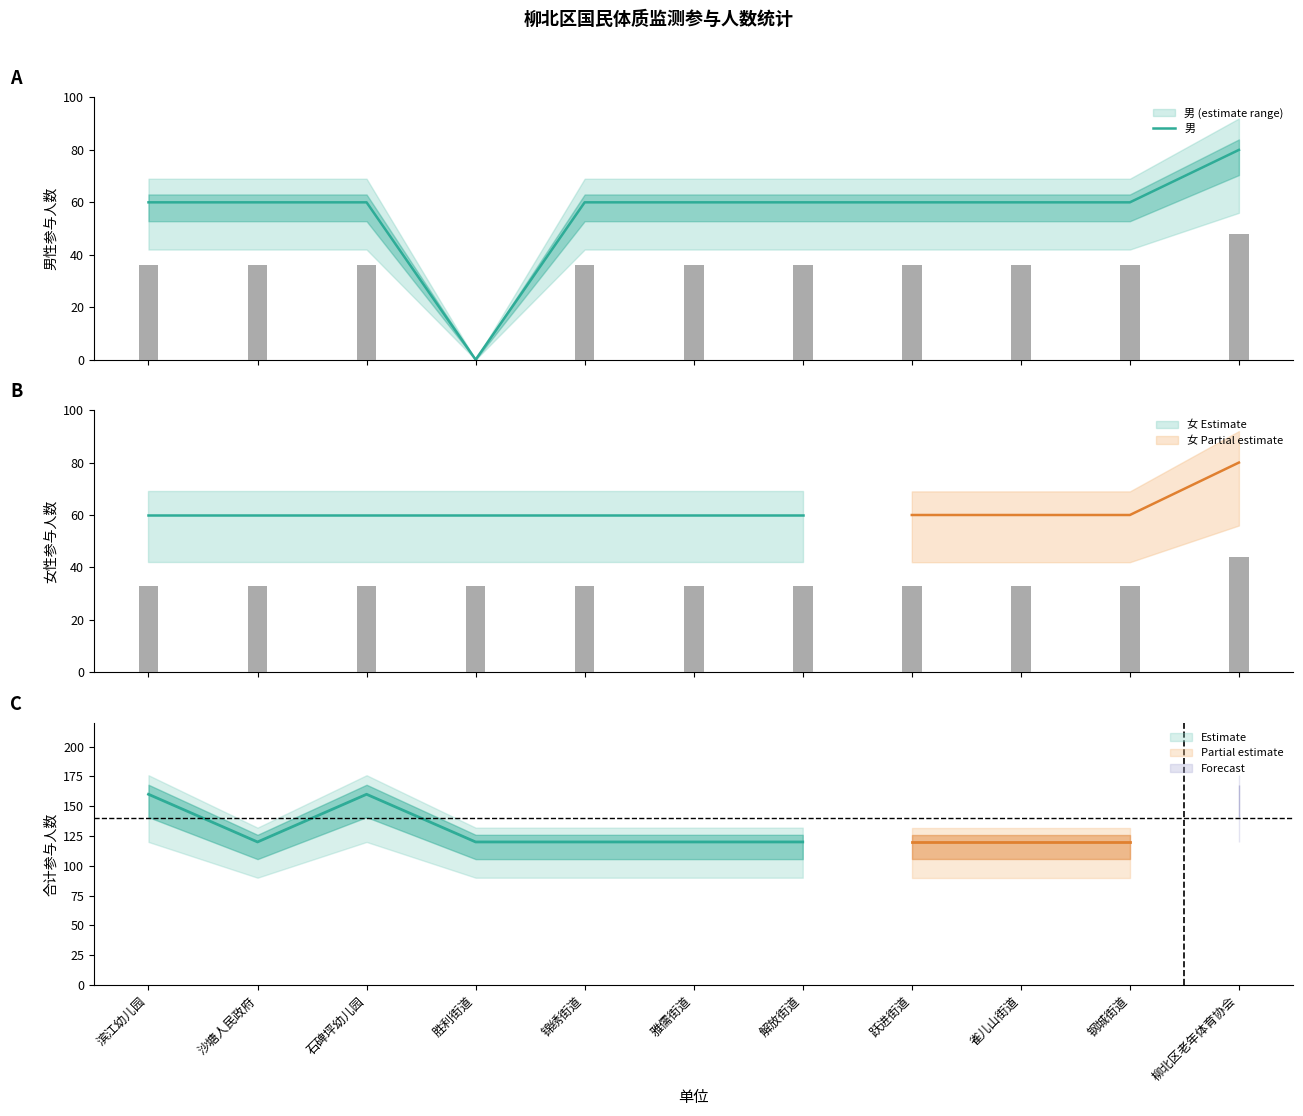

What is the difference between the values at 沙塘人民政府 and 柳北区老年体育协会?

20